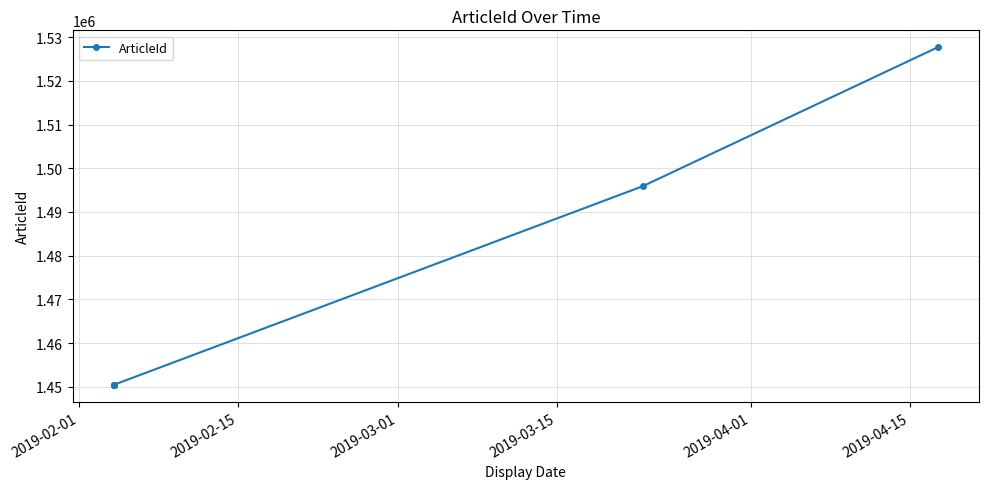

What is the value of the 5th point from the left?

1495875